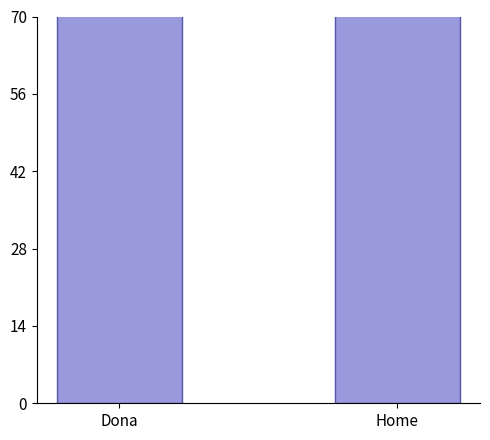

What is the minimum value shown in the chart?

284.2